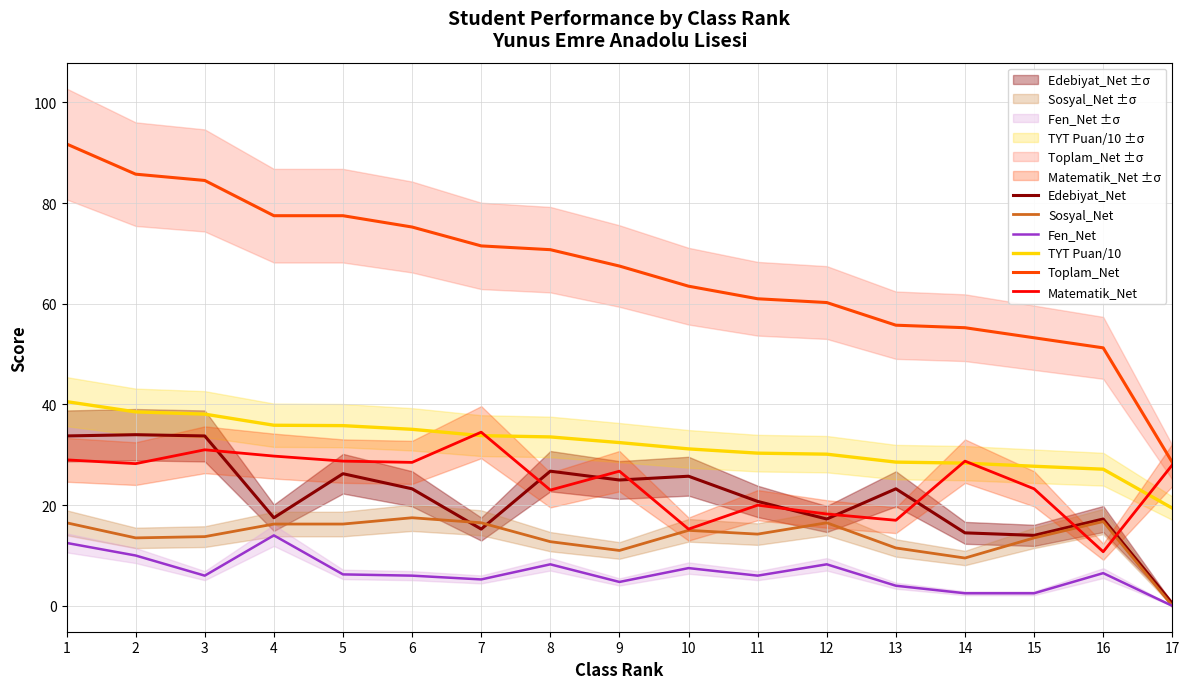

What are all the series names shown in the legend?

Edebiyat_Net, Sosyal_Net, Fen_Net, TYT Puan/10, Toplam_Net, Matematik_Net